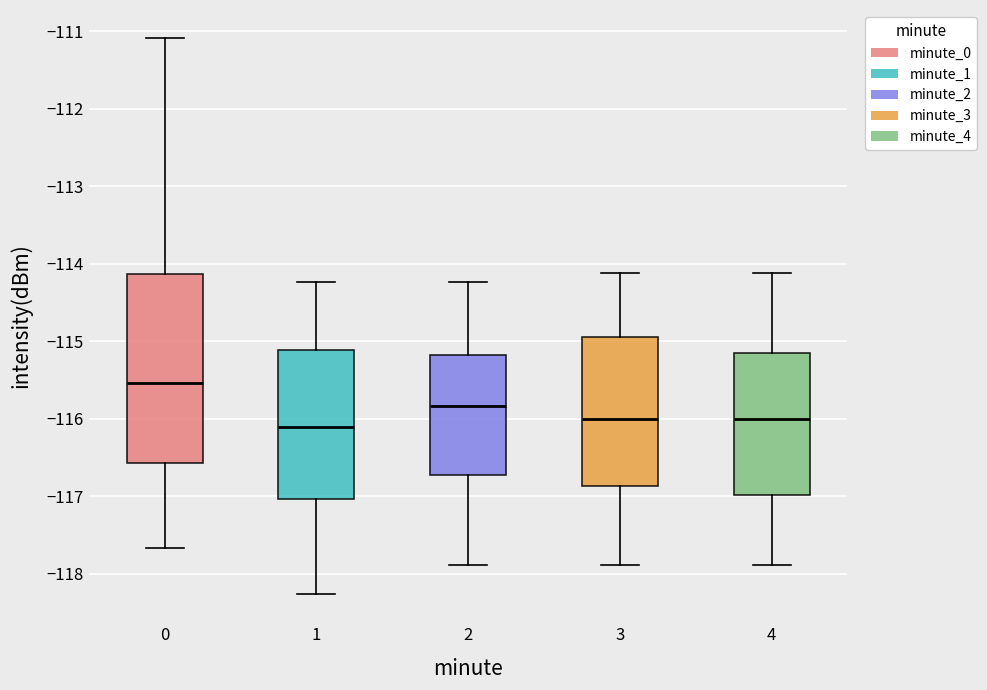

Reading left to right, read every box against the y-axis: the position of its median line, the range the box covers, and the ends of its whiskers. The values are not printed on the chart, so give them approximately, as read against the axis.

0: median -115.5, box -116.6 to -114.1, whiskers -117.7 to -111.1
1: median -116.1, box -117.0 to -115.1, whiskers -118.3 to -114.2
2: median -115.8, box -116.7 to -115.2, whiskers -117.9 to -114.2
3: median -116.0, box -116.9 to -114.9, whiskers -117.9 to -114.1
4: median -116.0, box -117.0 to -115.1, whiskers -117.9 to -114.1